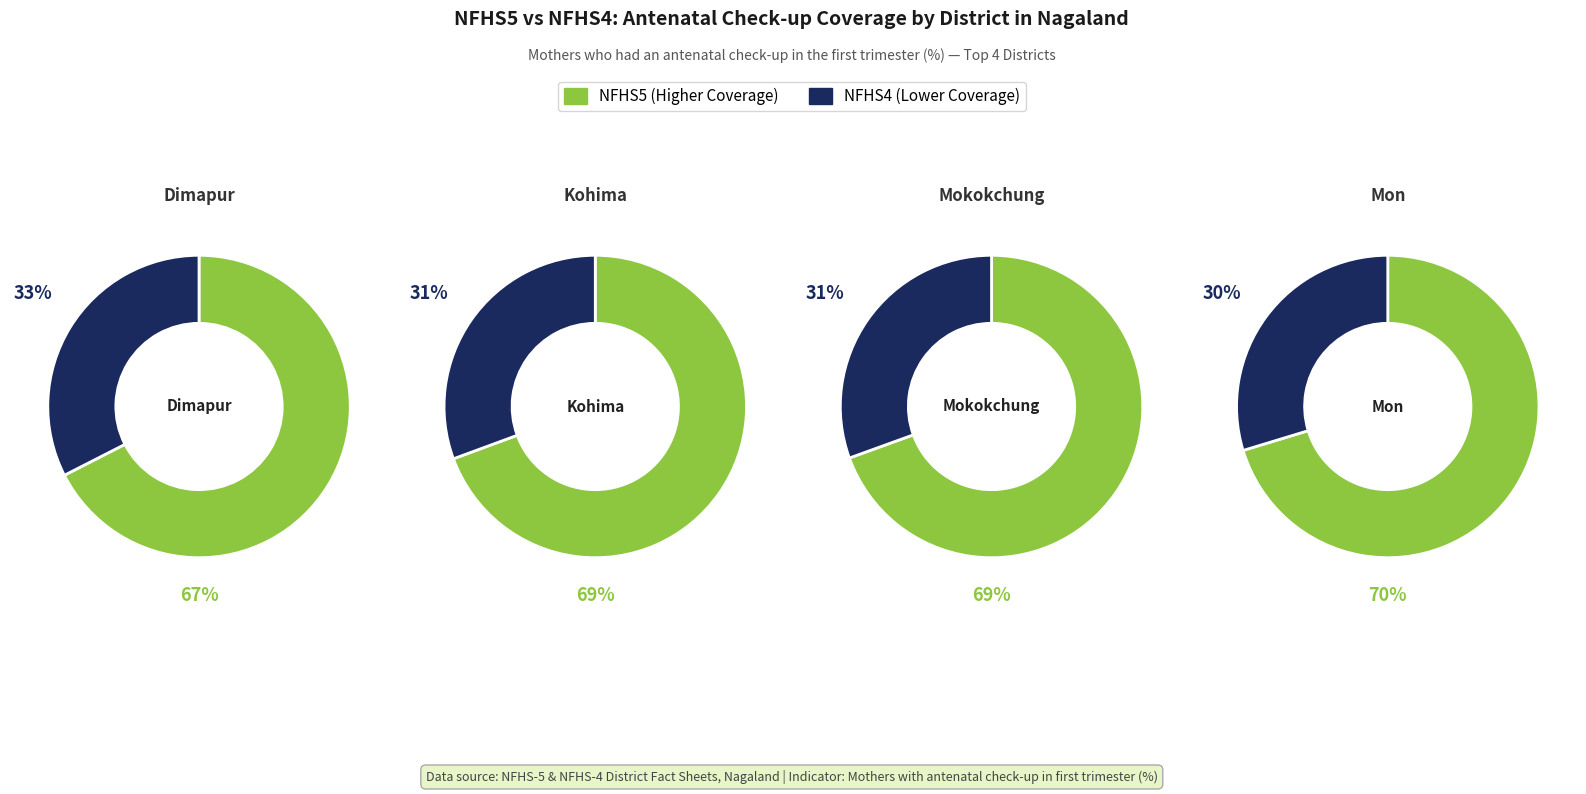

Rank the series by their maximum value, from highest to lowest.

nfhs5_avg, nfhs4_avg